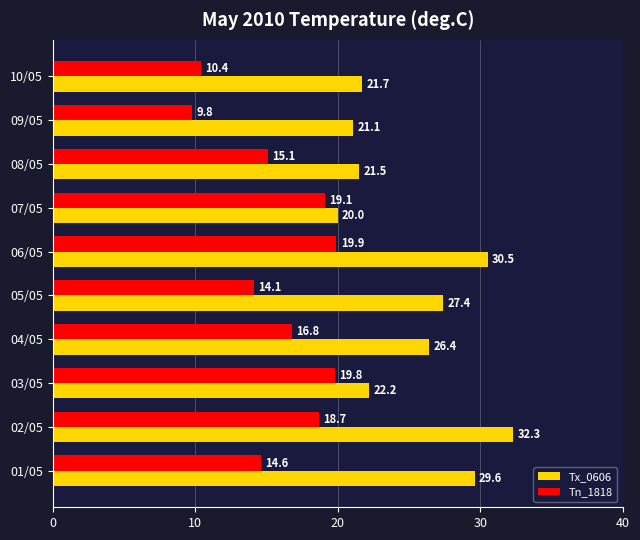

Which category has the highest value in the Tx_0606 series?

02/05